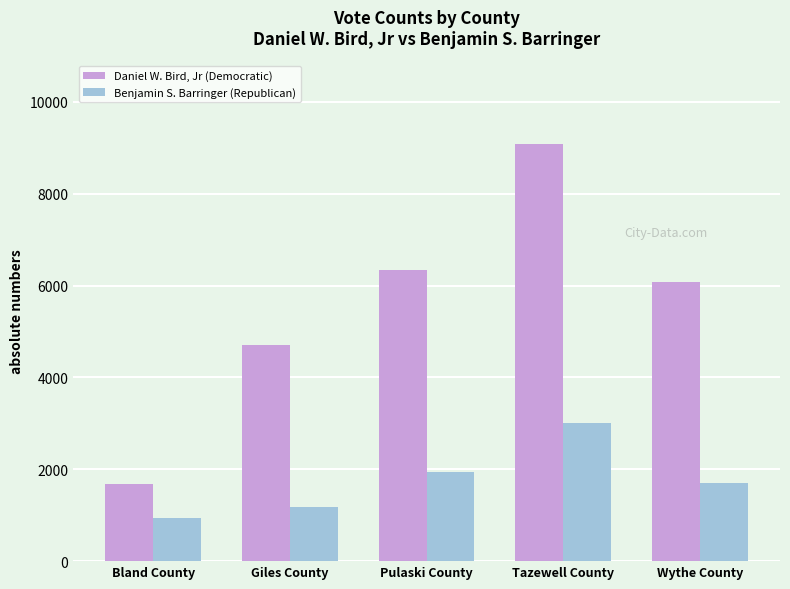

What is the difference between the maximum and minimum values in the Benjamin S. Barringer (Republican) series?

2070